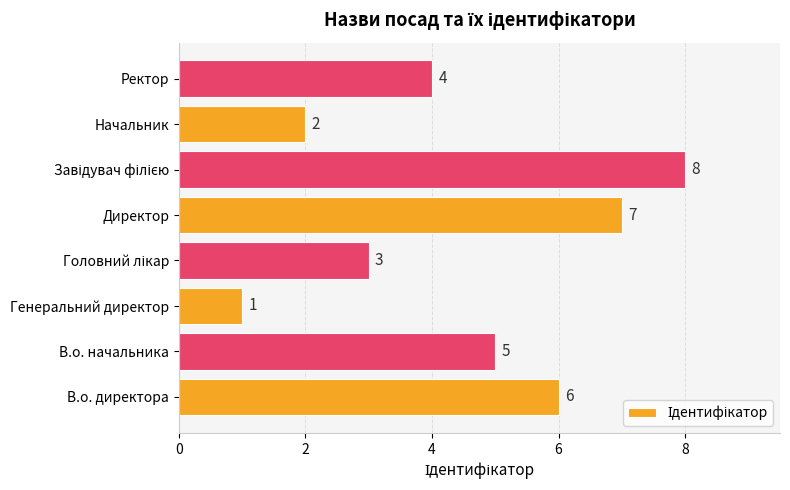

Which has a higher value, Начальник or В.о. директора?

В.о. директора